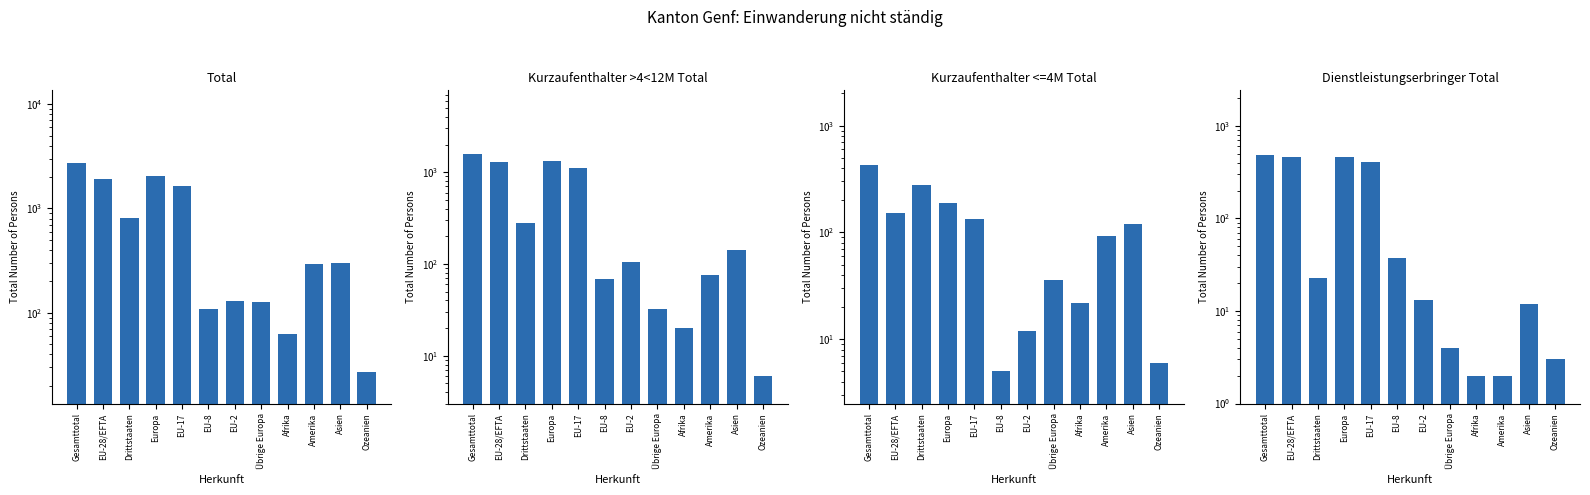

Reading right to left, what are all the values shown in this chart?

Total: 27	299	295	62	128	131	110	1653	2026	811	1898	2709
Kurzaufenthalter >4<12M Total: 6	143	75	20	32	106	68	1107	1317	276	1285	1561
Kurzaufenthalter <=4M Total: 6	119	93	22	36	12	5	135	188	276	152	428
Dienstleistungserbringer Total: 3	12	2	2	4	13	37	411	465	23	461	484